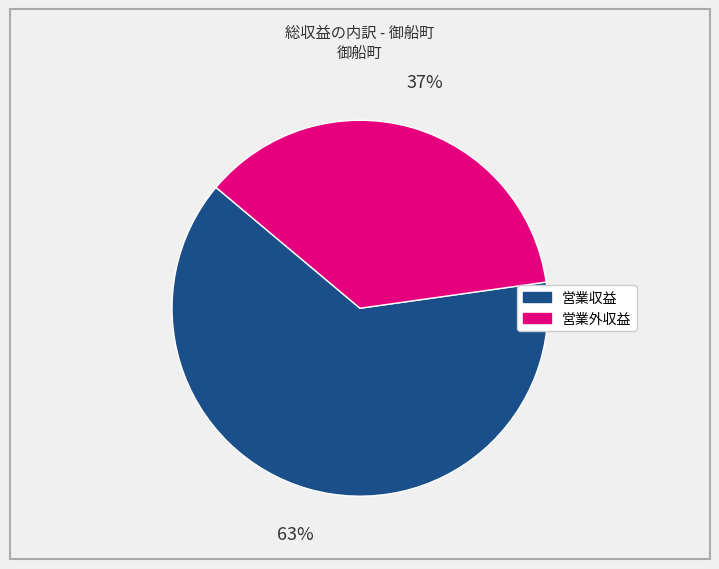

To the nearest percent, what is the combined percentage of 営業外収益 and 営業収益?

100%